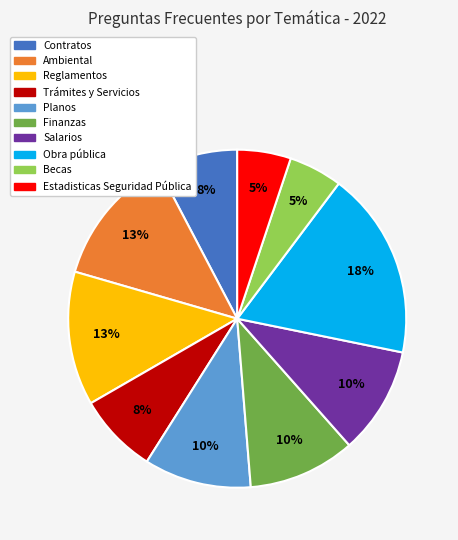

Does Finanzas represent more than half of the total?

No